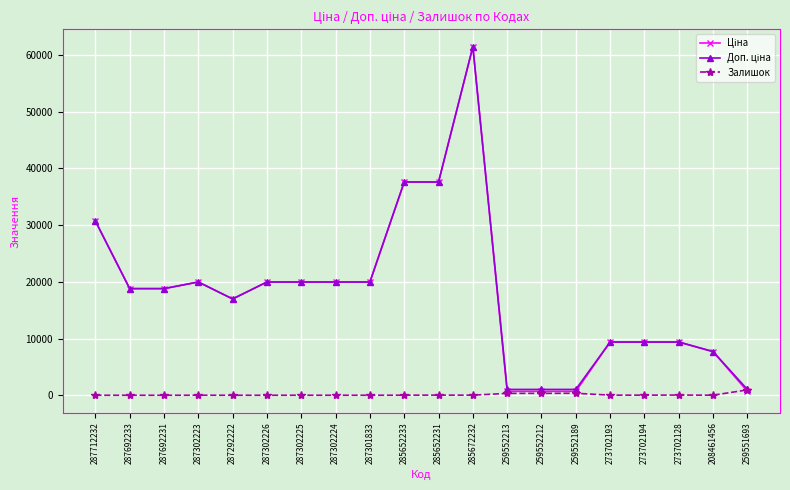

True or false: Залишок has more than 1 points higher than both neighbors.

True